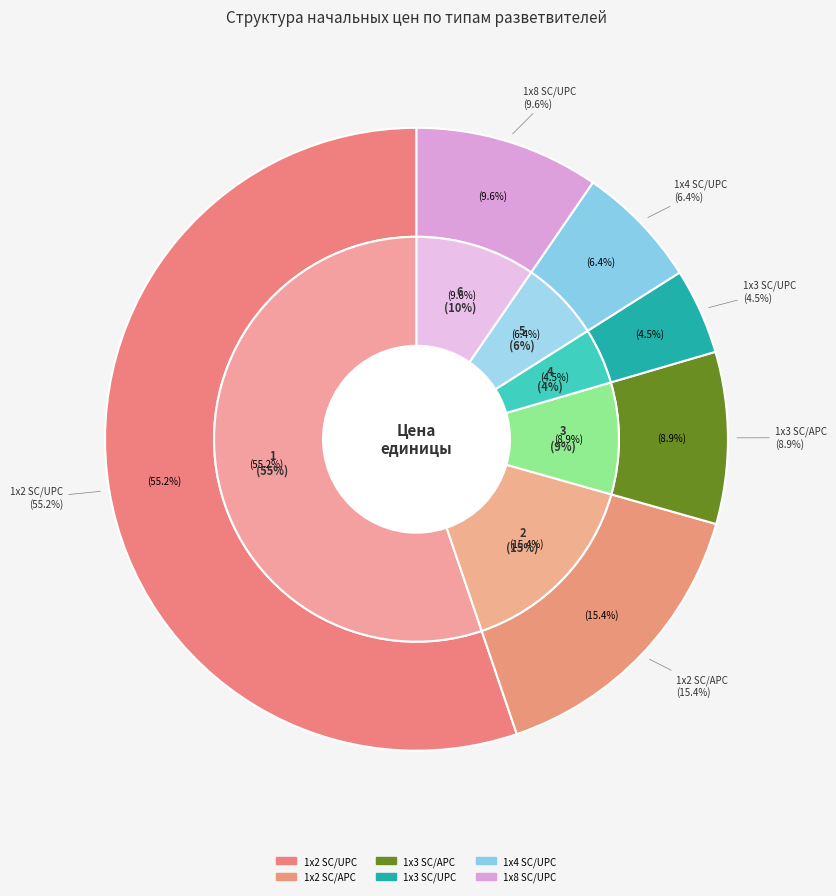

Is it true that 1х8 SC/UPC is 43% of the pie?

False